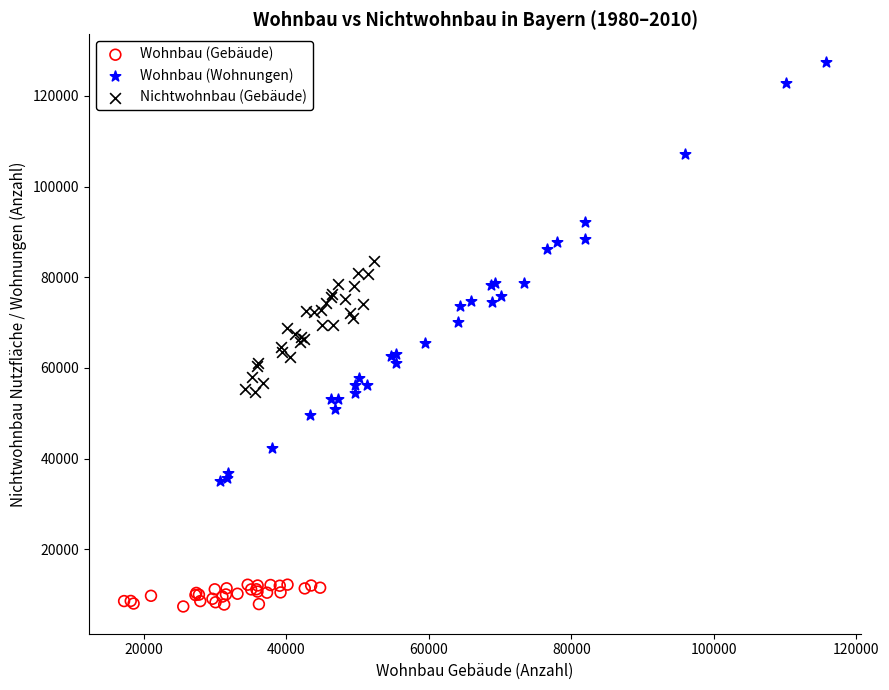

Which series has the largest Y range (max minus min)?

Wohnbau (Wohnungen)